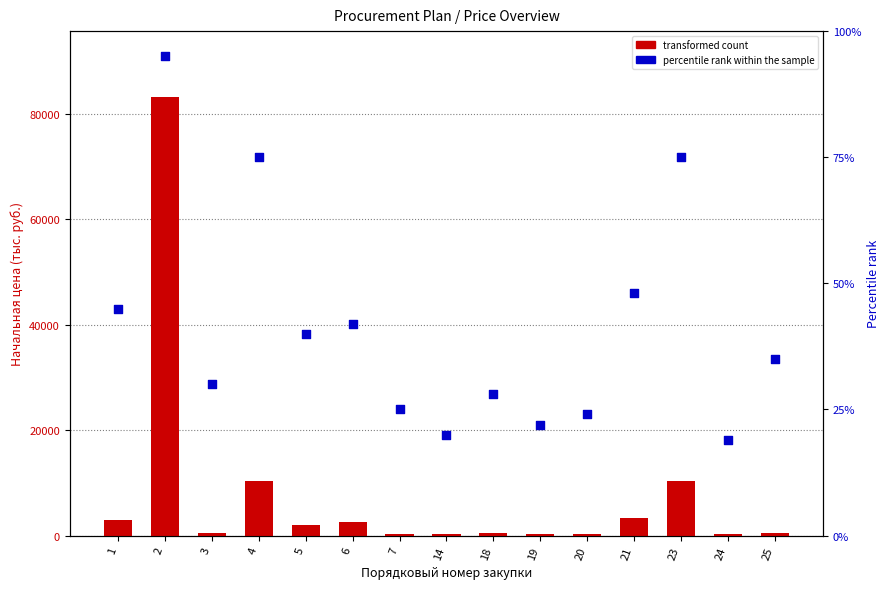

Which series has the widest spread of Y values?

transformed count